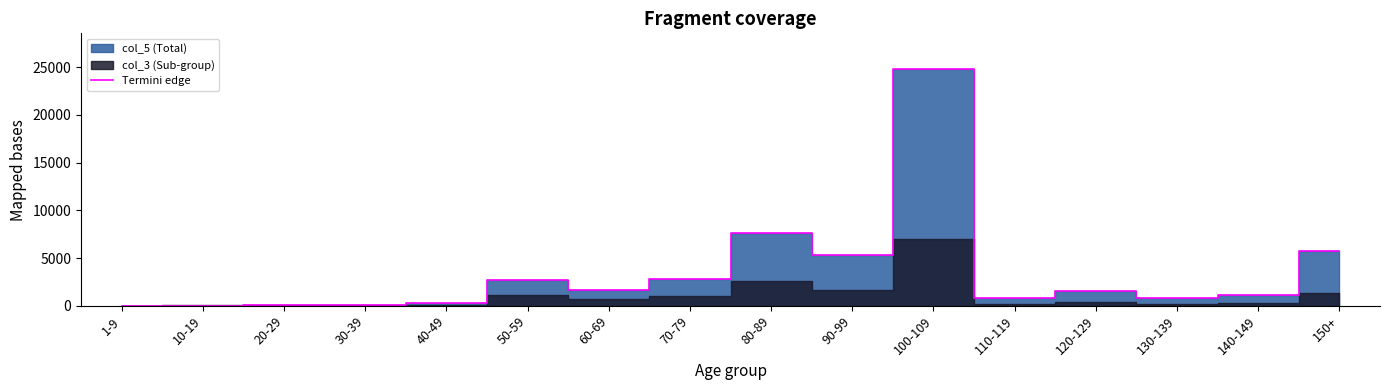

What is the average value?

3456